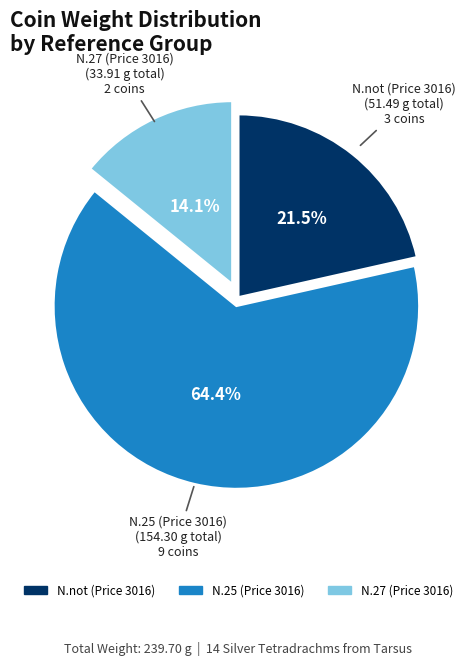

Does any single category account for the majority?

Yes